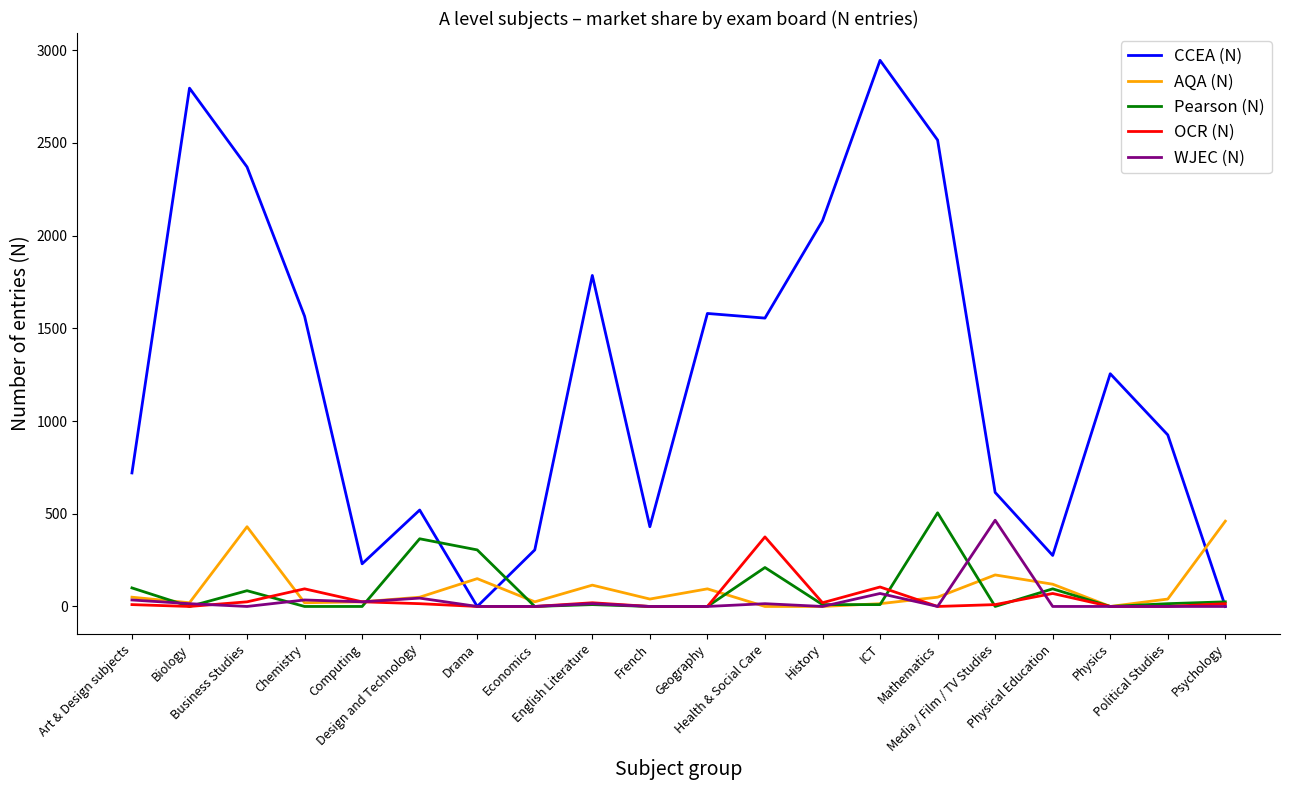

Does the chart display data point markers on the line(s)?

No